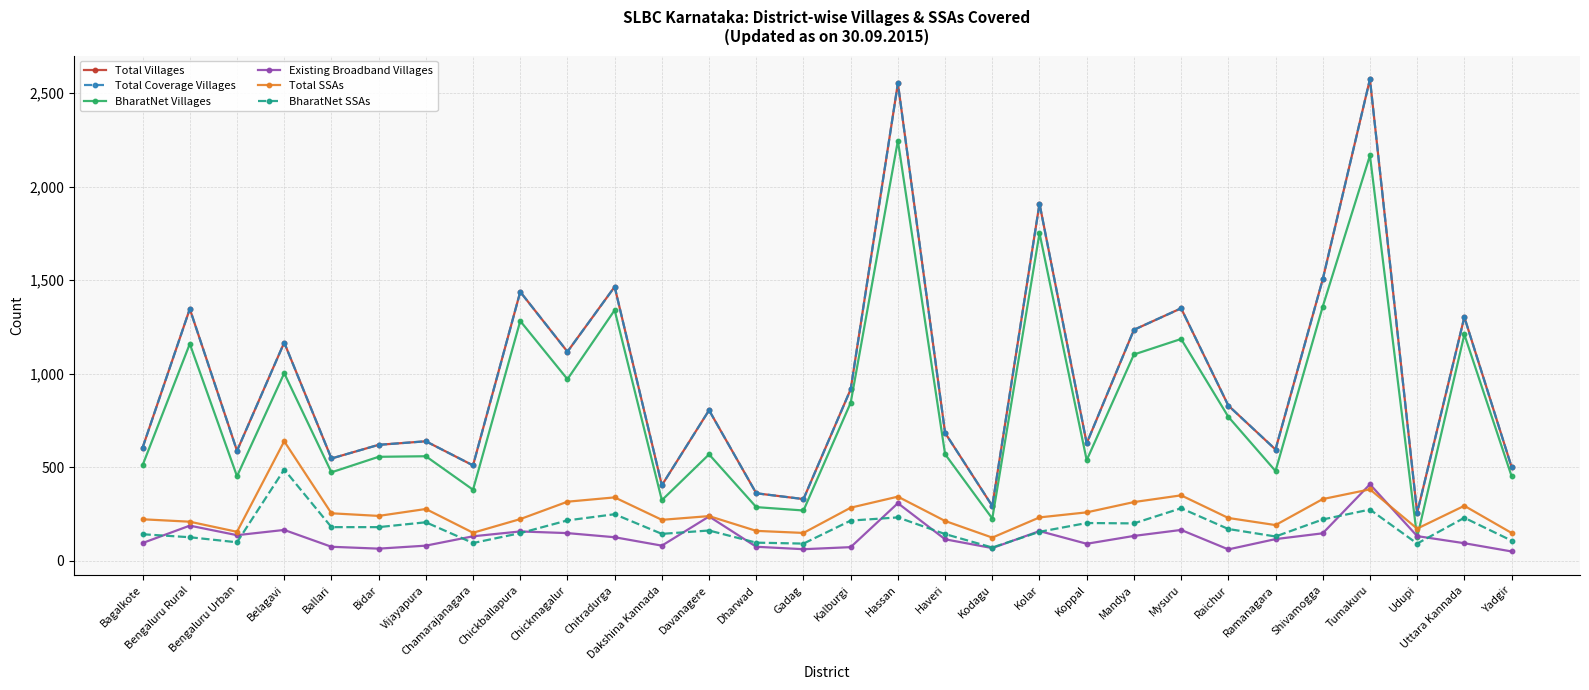

What is the spread (max minus min) of values at Chickmagalur?

970